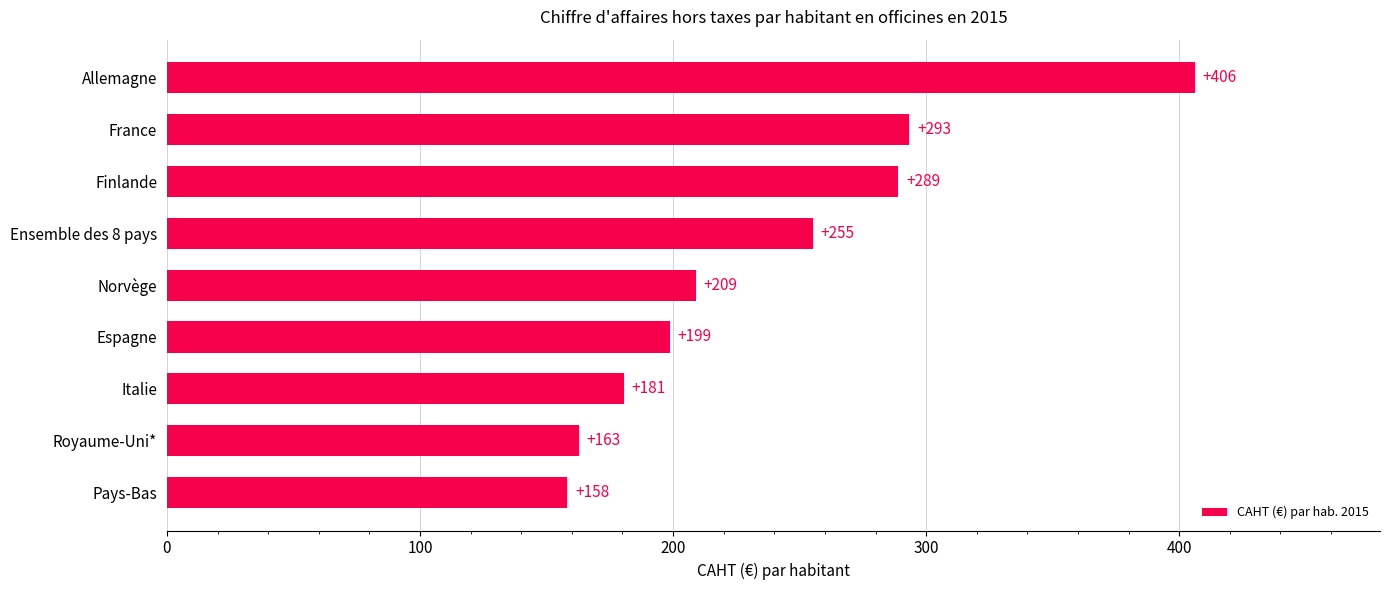

What is the smallest value displayed?

158.2